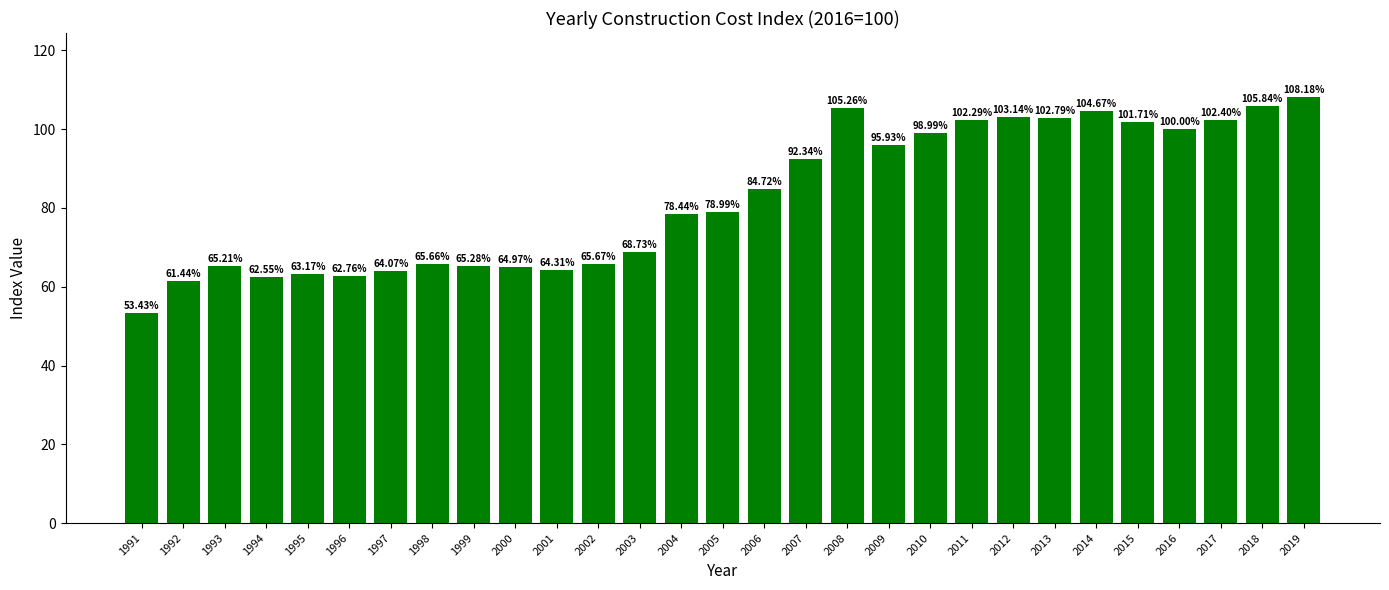

Which has a higher value, 2012 or 1992?

2012